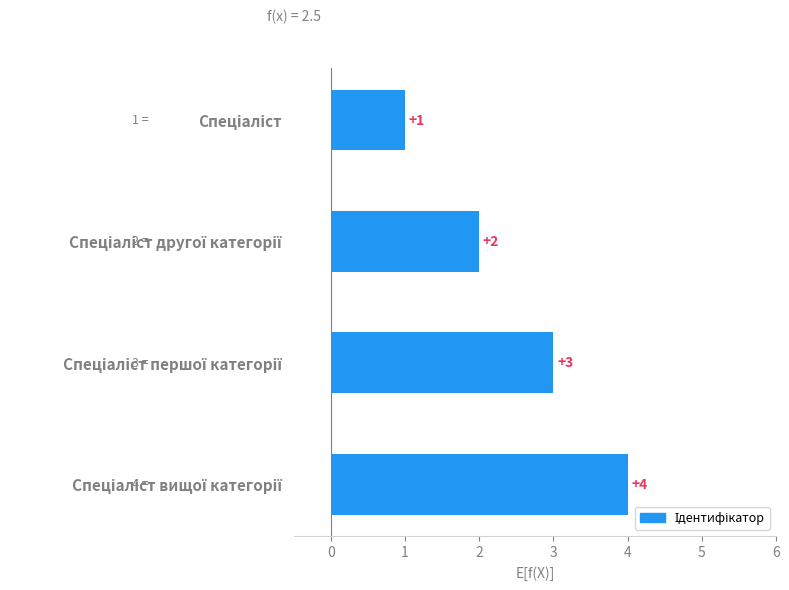

Count the values in the range 2 to 4.

3